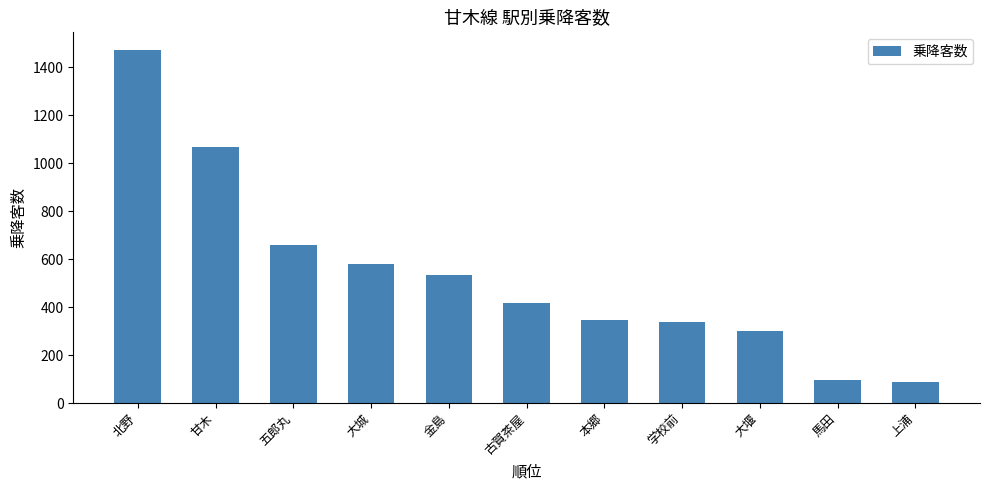

What position from the right is 甘木?

10